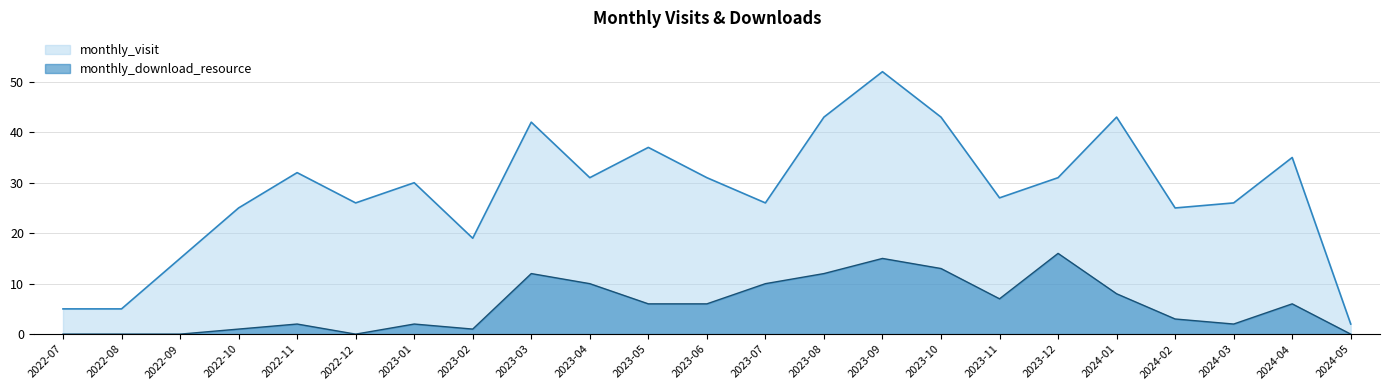

At which label is monthly_download_resource closest to 8?

2024-01